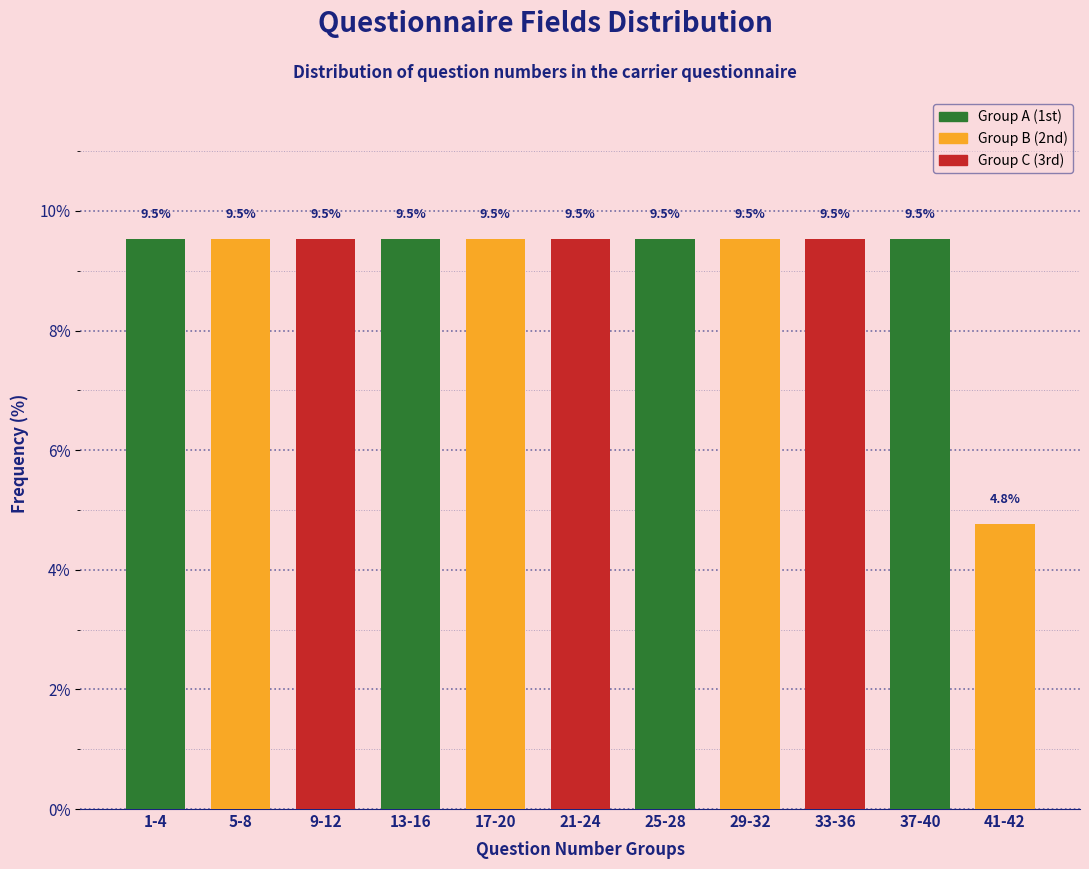

Reading right to left, transcribe all the data shown in this chart.

4.8	9.5	9.5	9.5	9.5	9.5	9.5	9.5	9.5	9.5	9.5